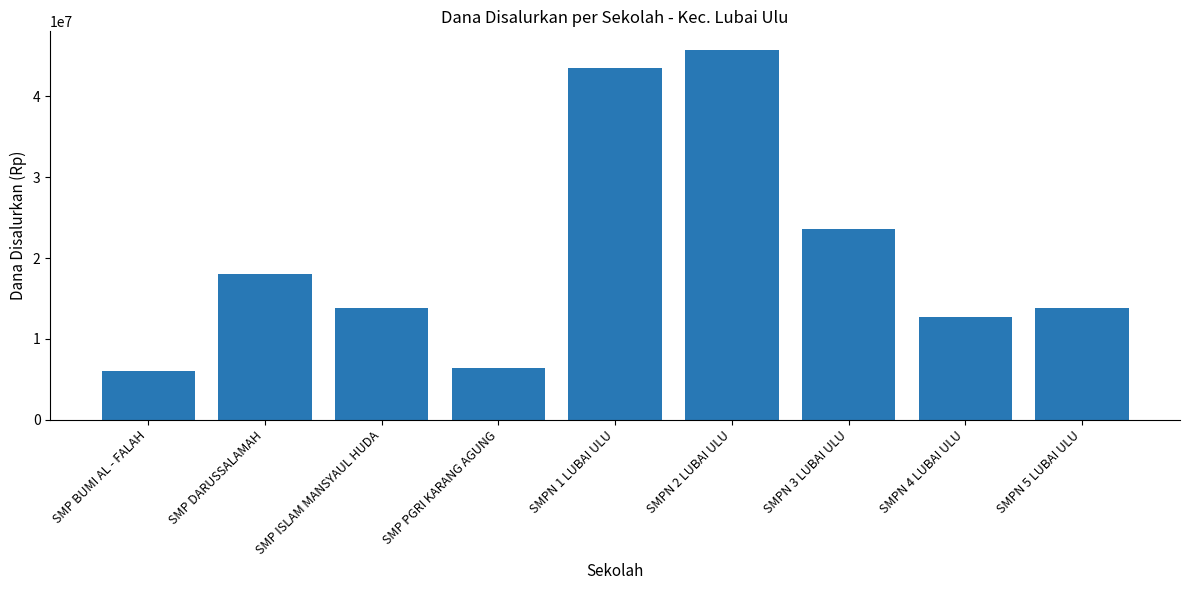

What is the change in value from SMPN 2 LUBAI ULU to SMPN 5 LUBAI ULU?

-31875000